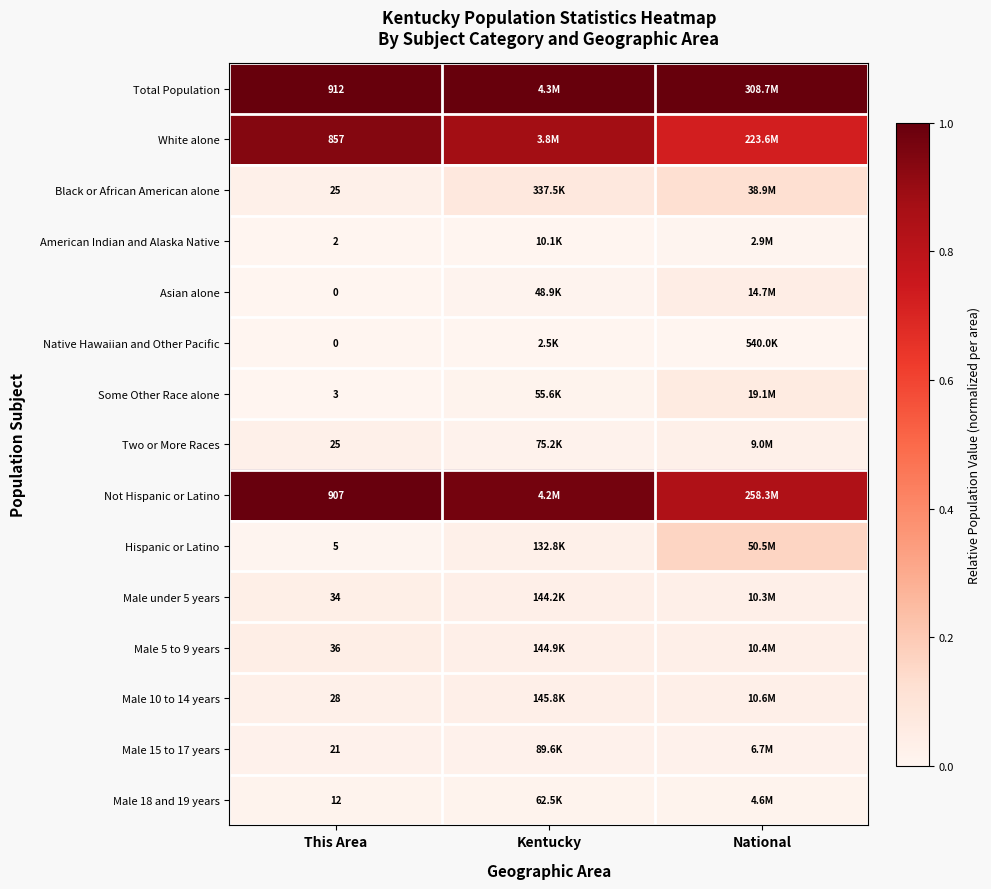

What is the spread (max minus min) of values at Kentucky?

1.0